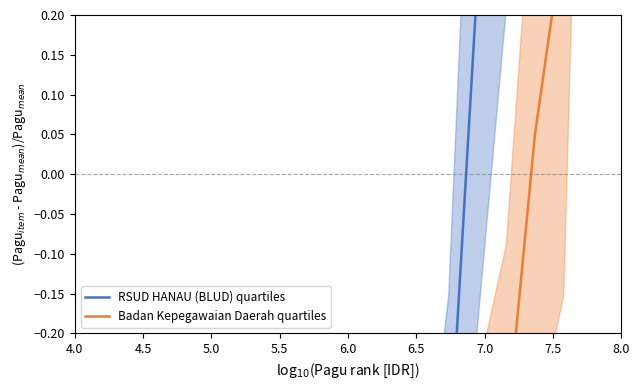

How many series are shown in this chart?

2